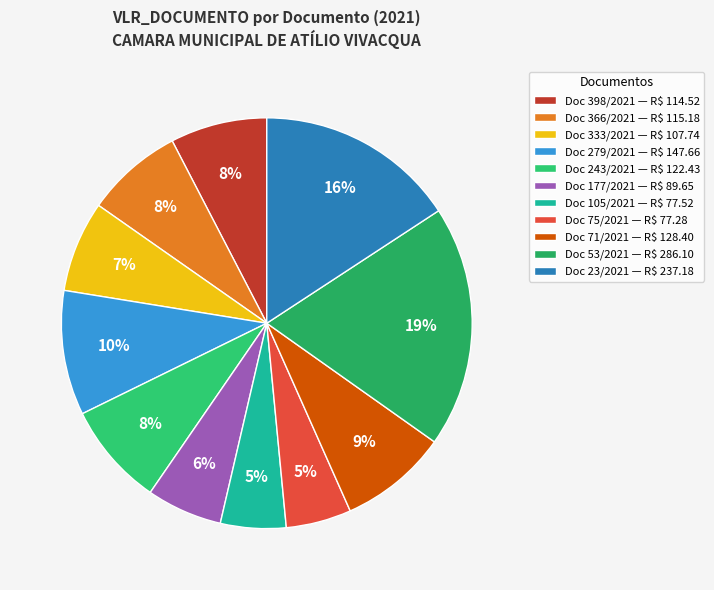

How many slices are in this pie chart?

11